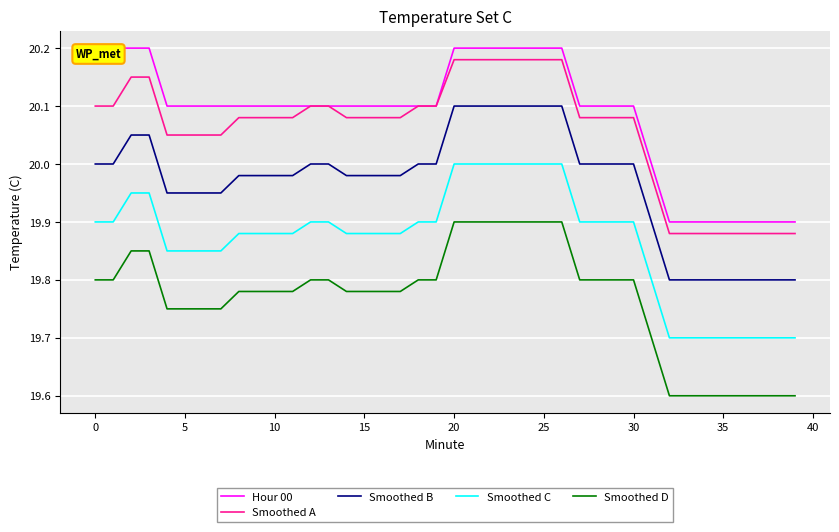

What is the label of the 16th point from the right?

24